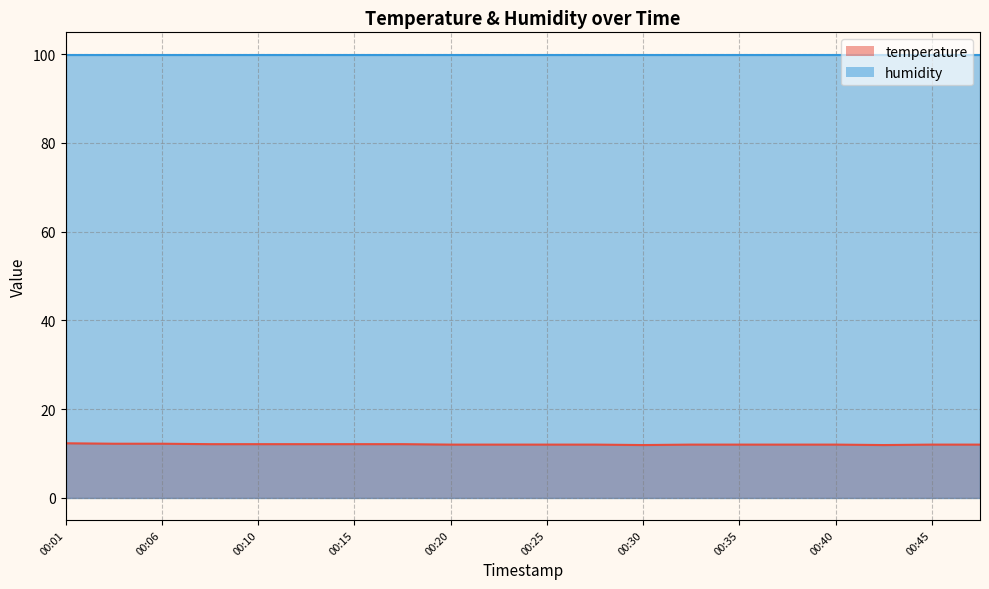

What is the difference between the maximum and second lowest values?

0.4